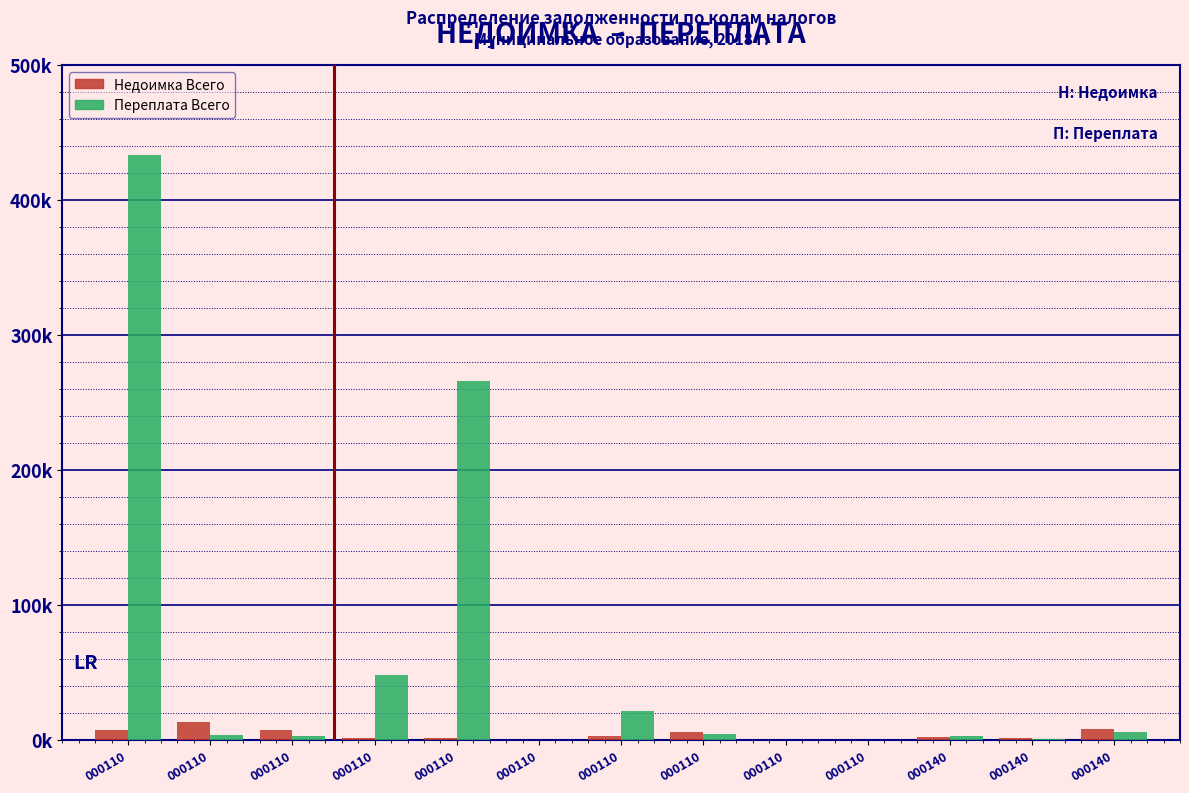

What are all the series names shown in the legend?

Недоимка Всего, Переплата Всего